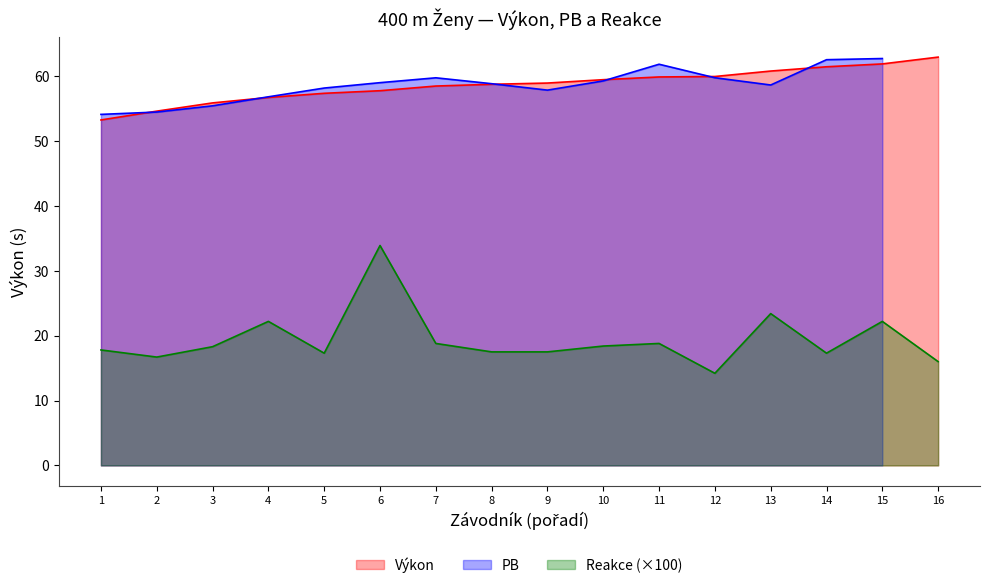

True or false: Reakce and Výkon intersect in this chart.

False